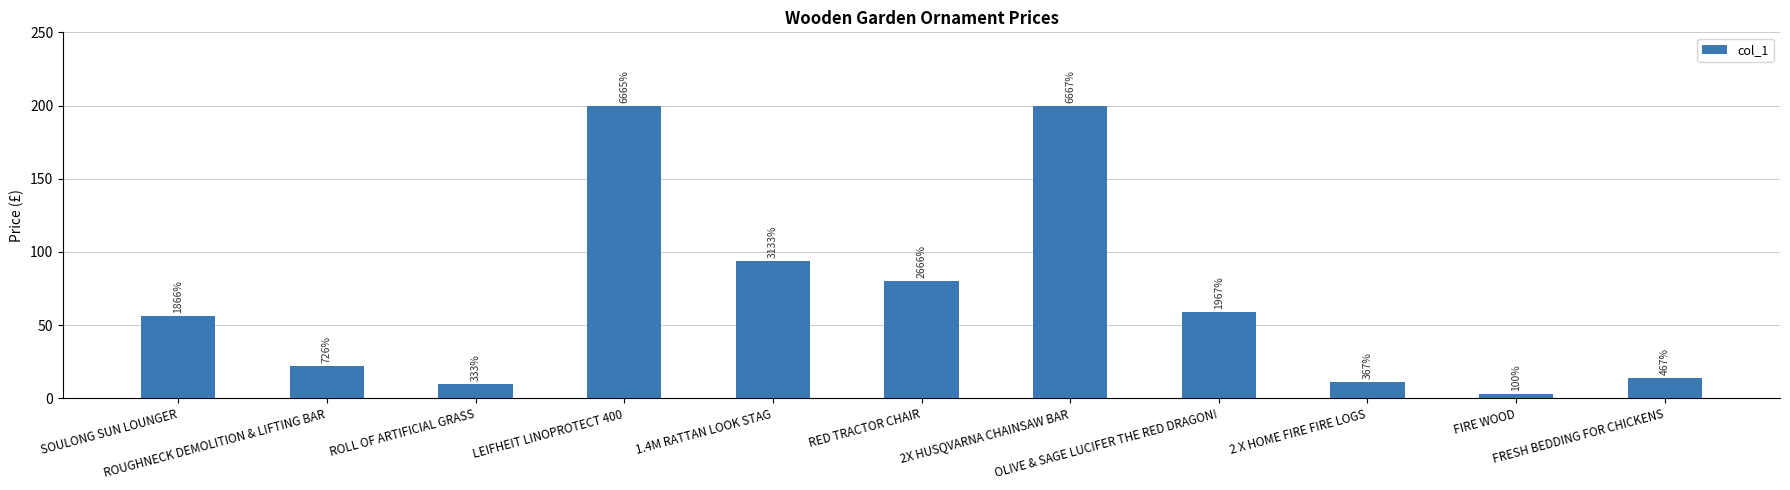

Are the bars grouped side by side (vs. stacked)?

No